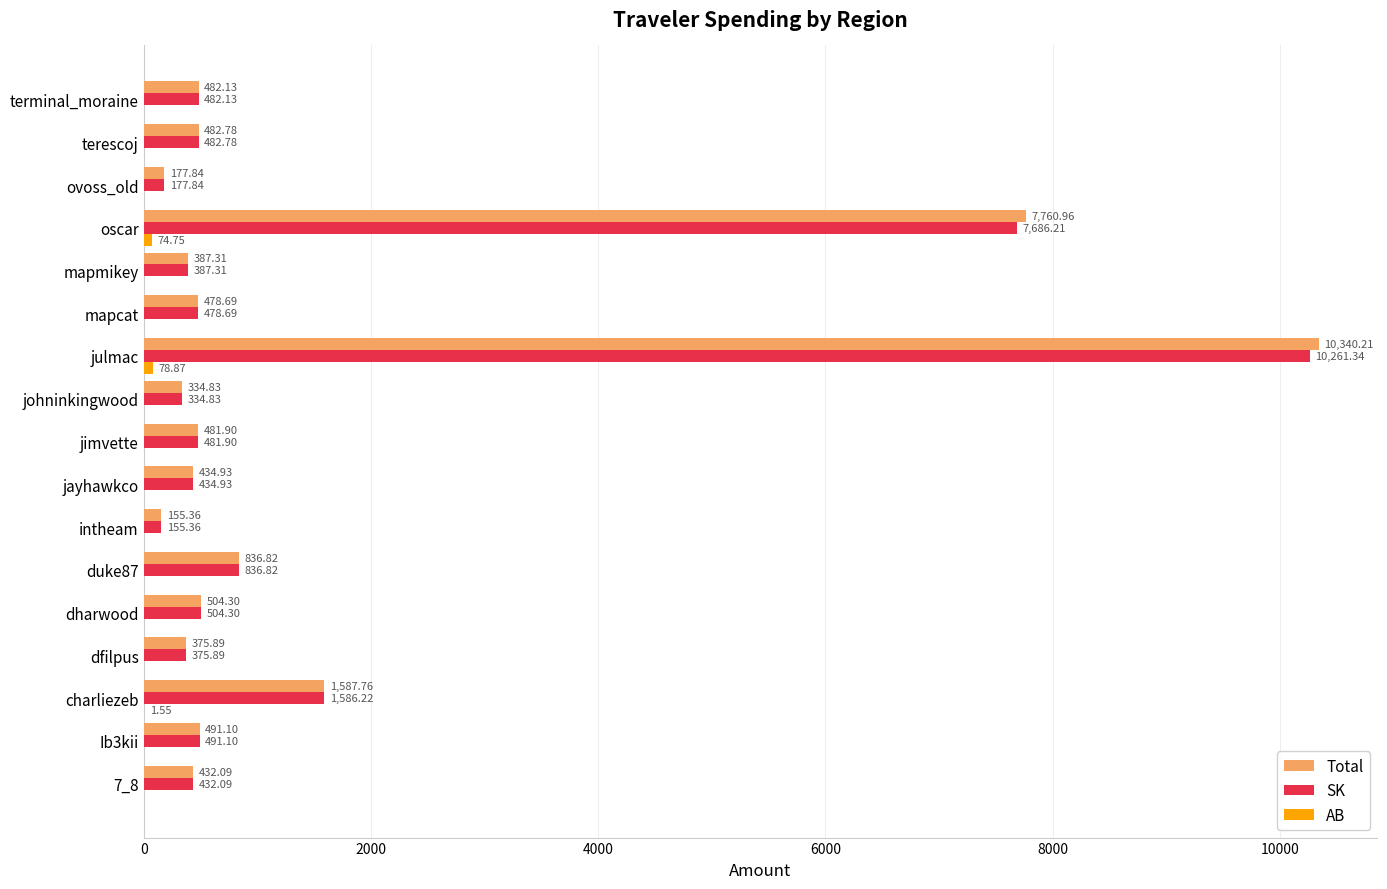

Which label corresponds to the largest value in the chart?

julmac